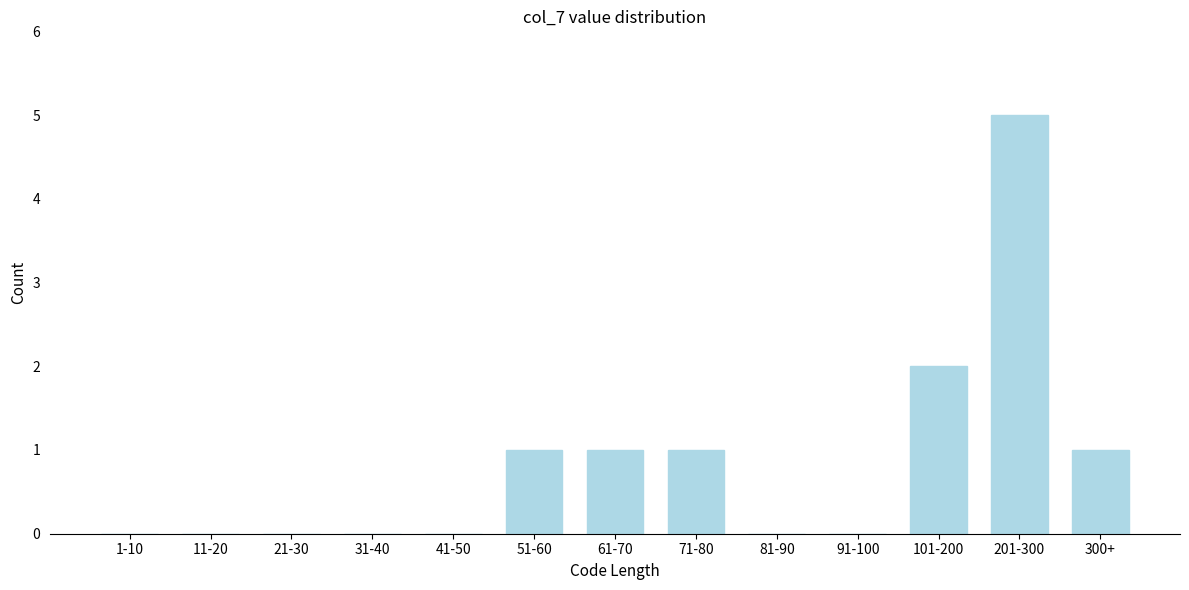

Reading right to left, extract all data points from this chart.

300+=1	201-300=5	101-200=2	91-100=0	81-90=0	71-80=1	61-70=1	51-60=1	41-50=0	31-40=0	21-30=0	11-20=0	1-10=0